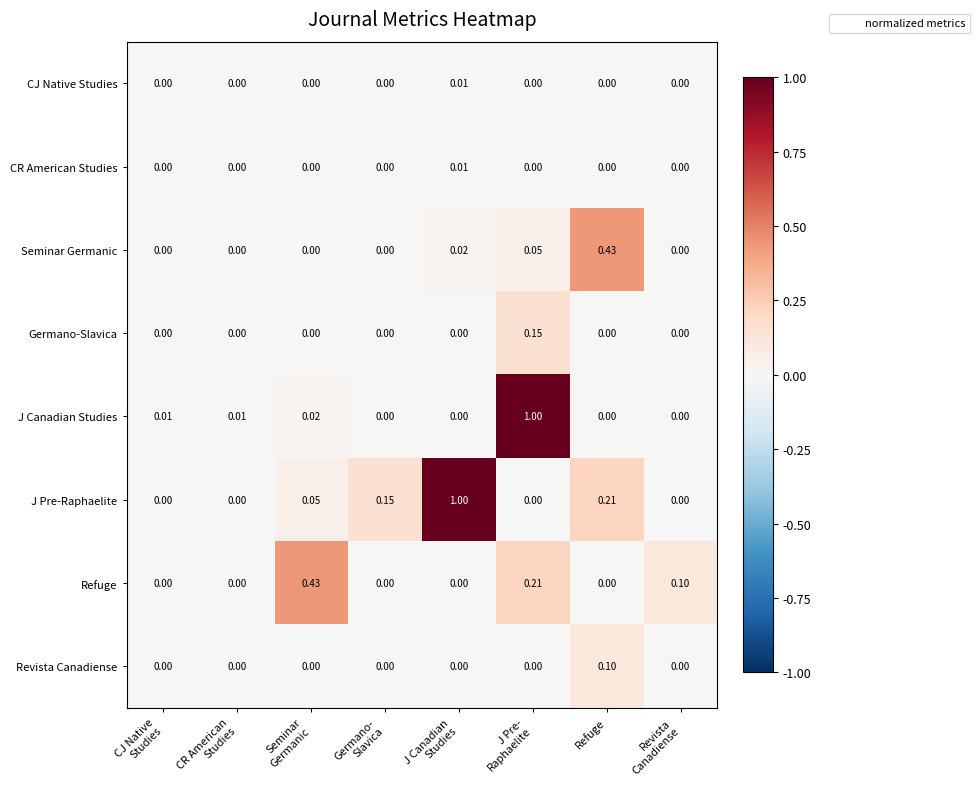

Which series has the largest total across all categories?

J Pre-Raphaelite